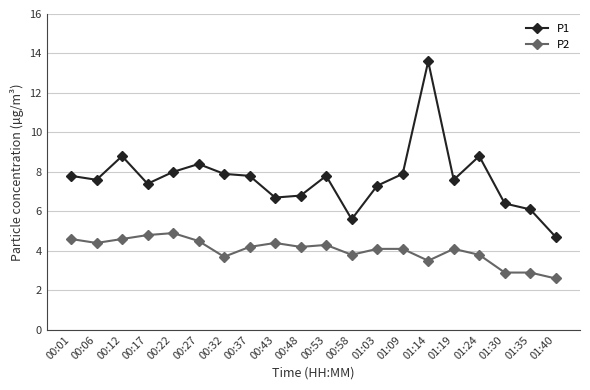

At which category is the sum across all series the highest?

01:14